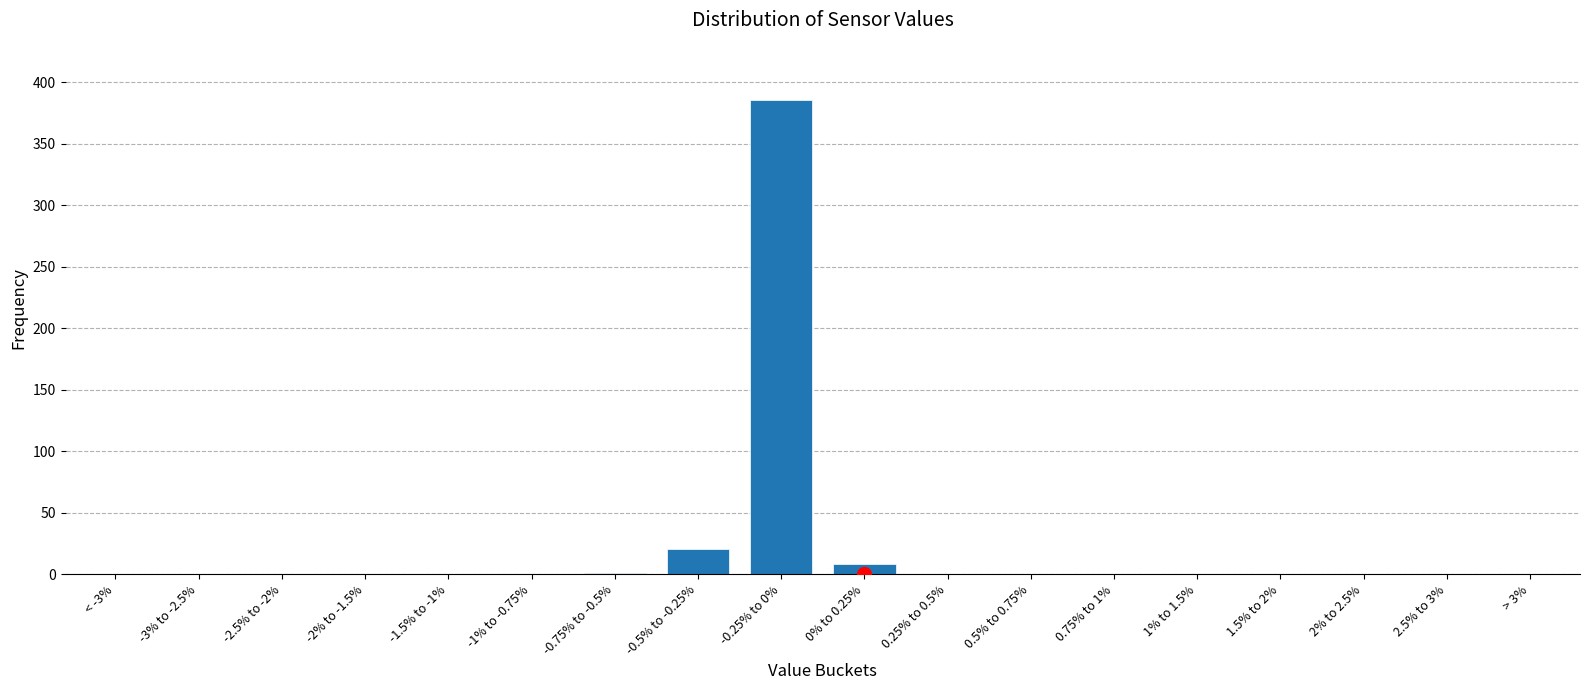

Which category has the highest value across all series?

-0.25% to 0%